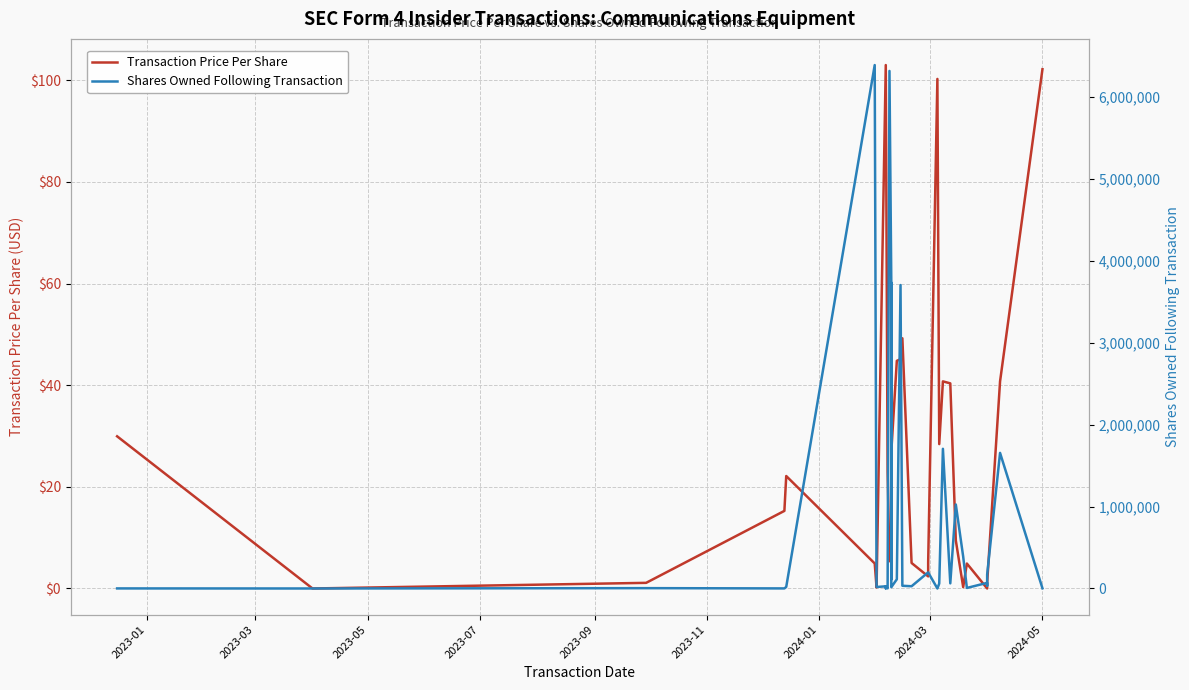

The value of Transaction Price Per Share at 22 is 80.8. True or false?

False